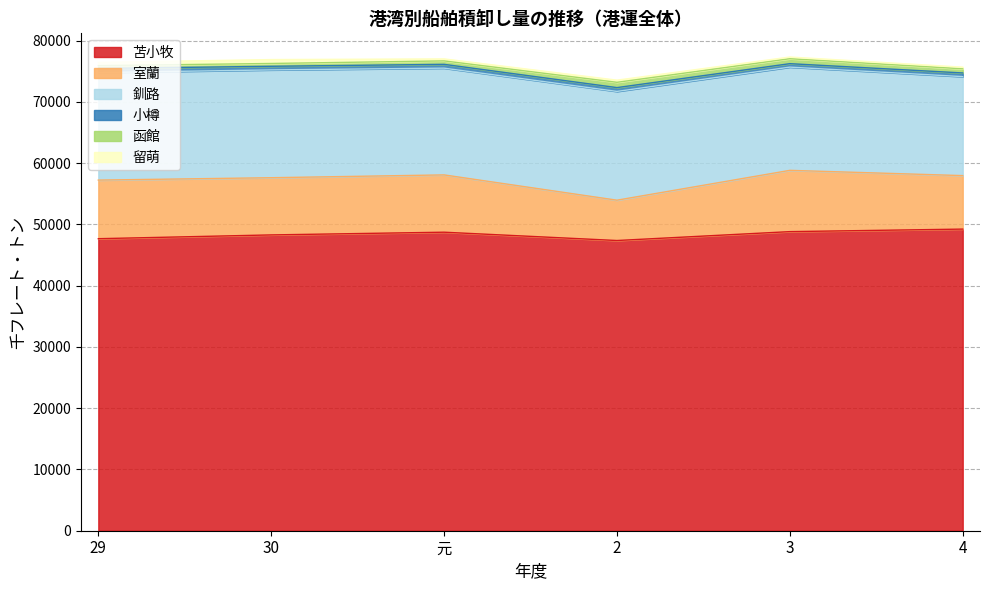

How many data points in 小樽 are above 622?

2